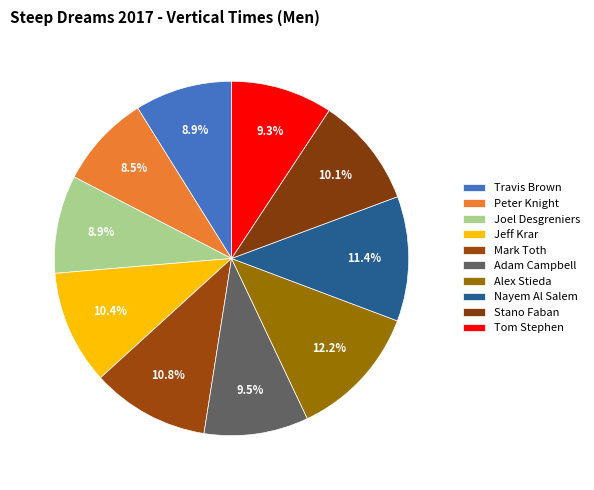

Count the number of slices in the pie.

10